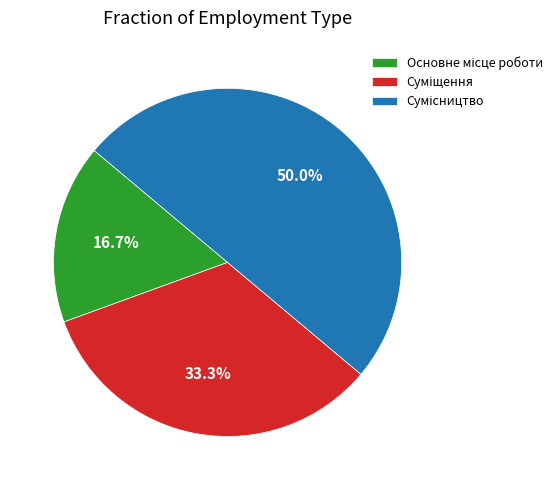

Count the number of slices in the pie.

3